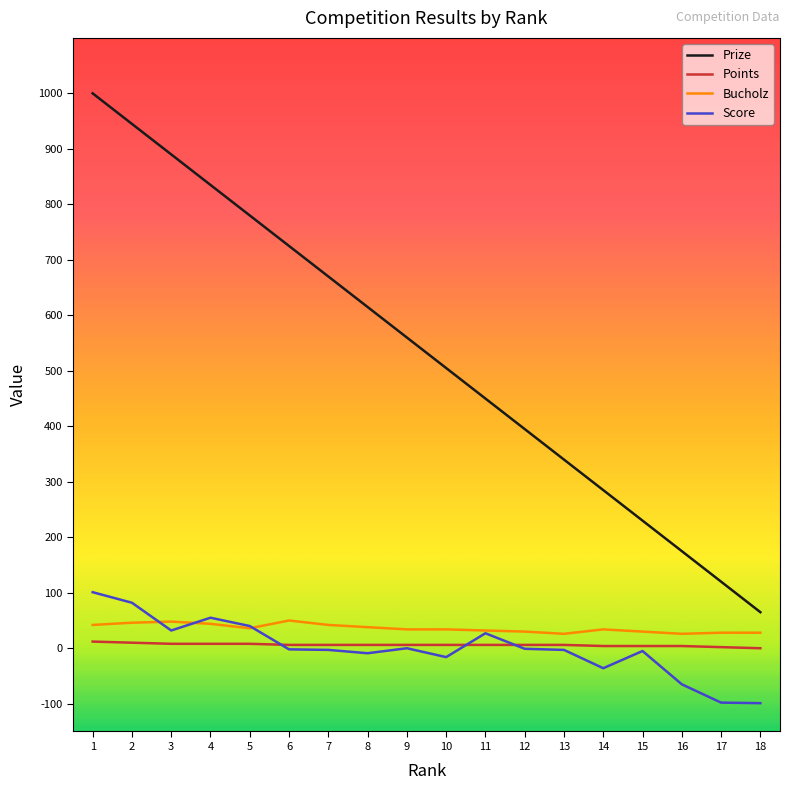

True or false: Score and Prize intersect in this chart.

False